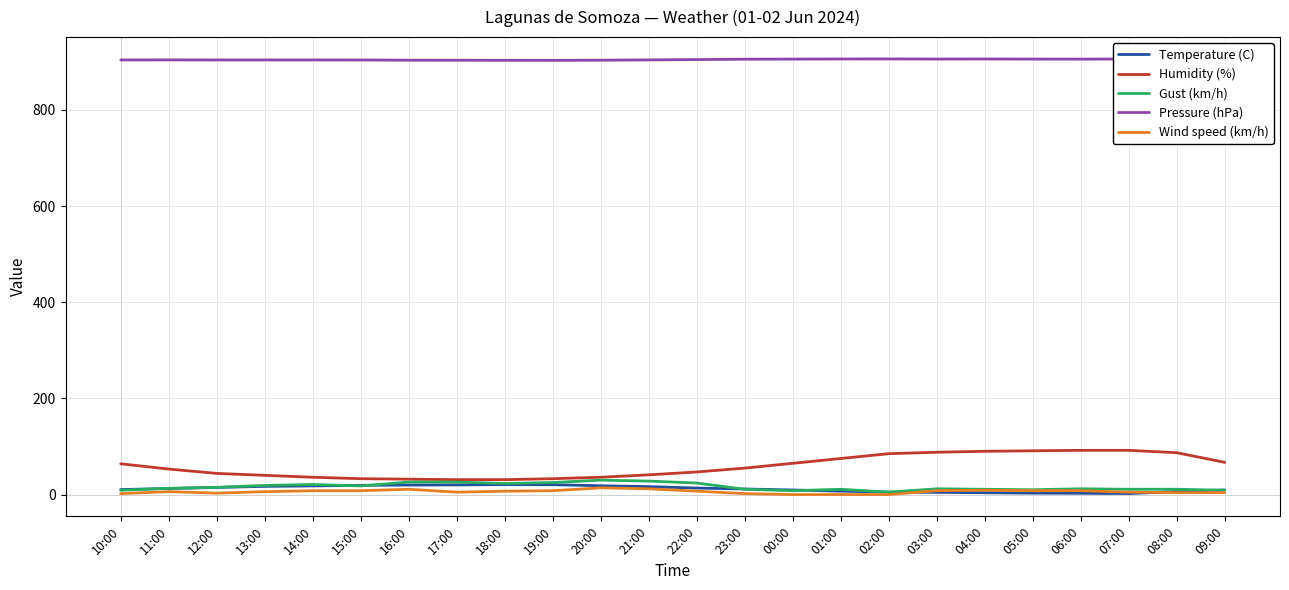

What is the difference between the Wind speed (km/h) values at 13:00 and 00:00?

6.0